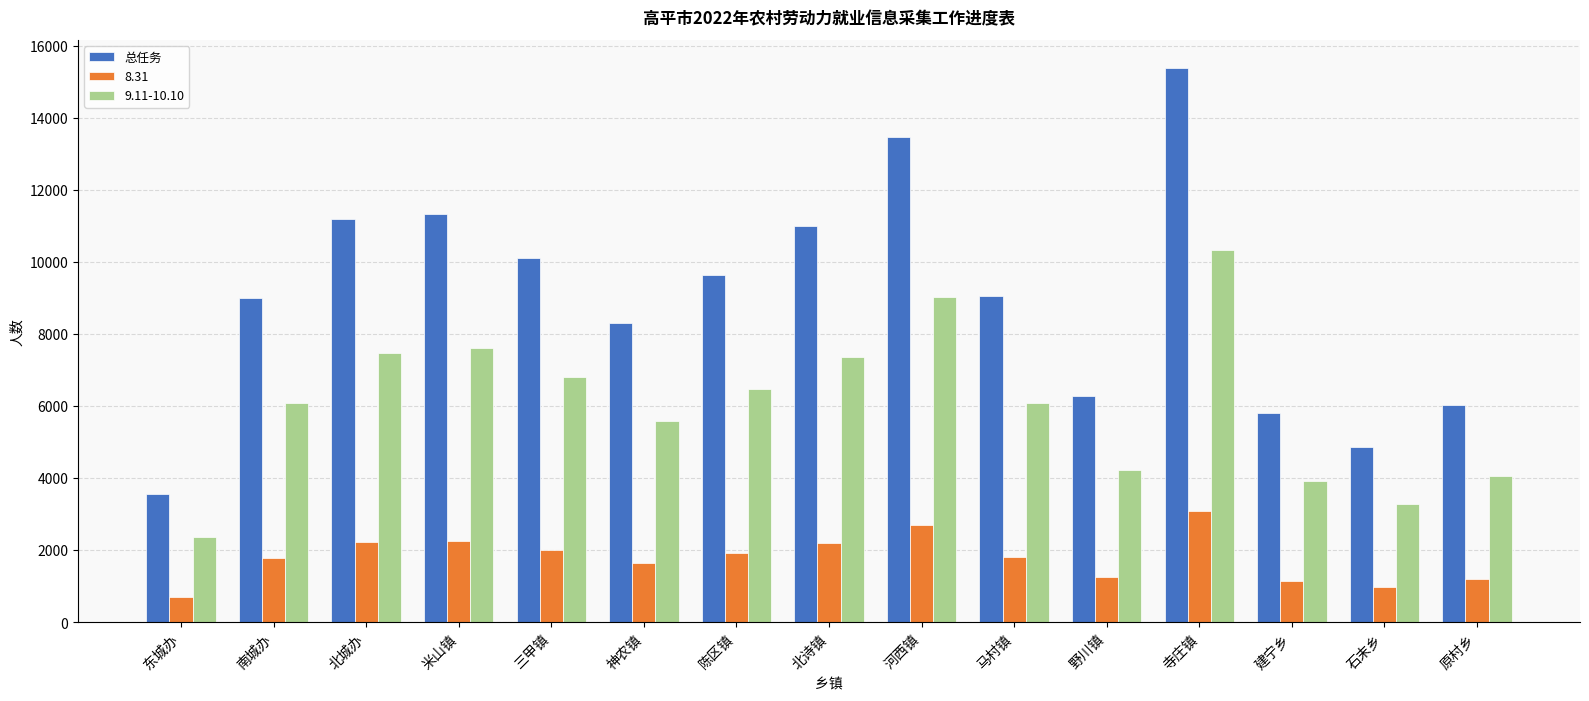

Are the bars grouped side by side (vs. stacked)?

Yes